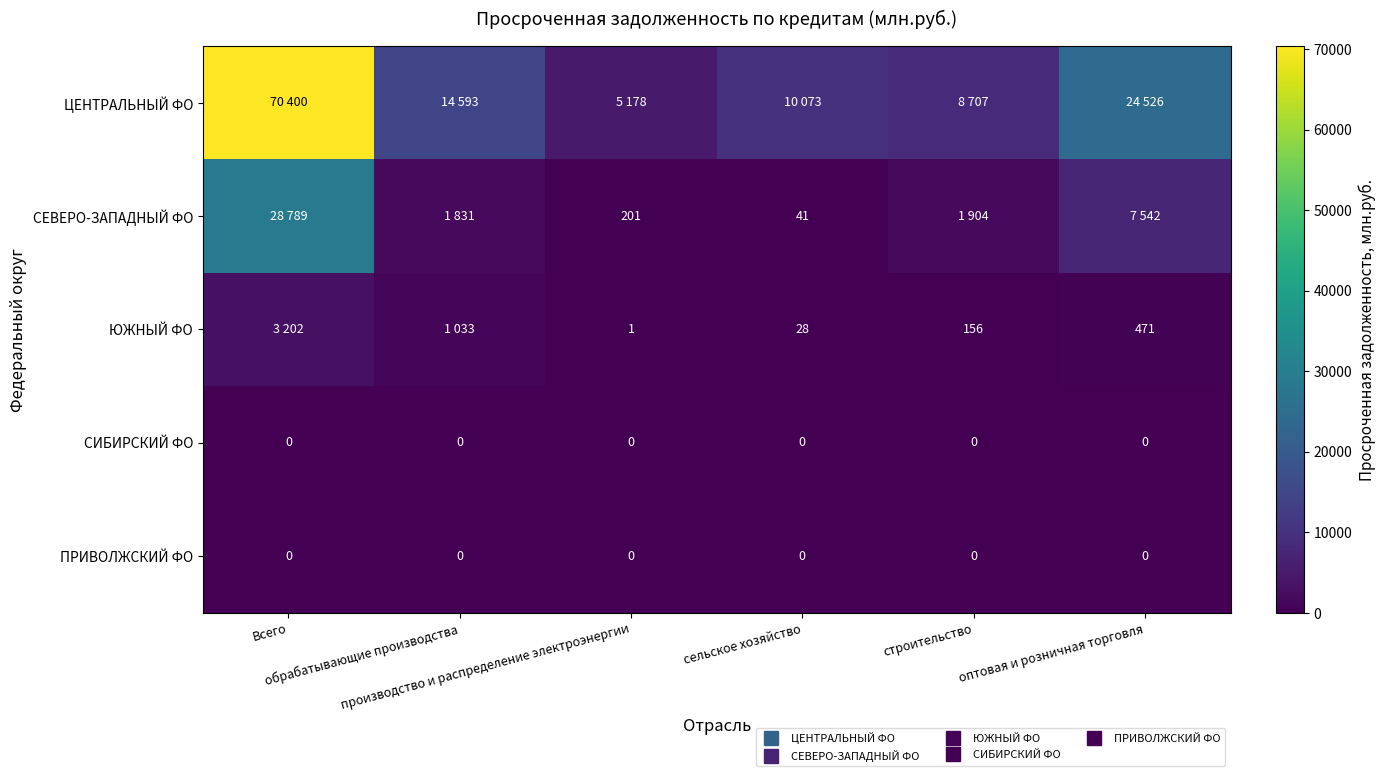

How many values in the ЦЕНТРАЛЬНЫЙ ФО series are below 14593?

3